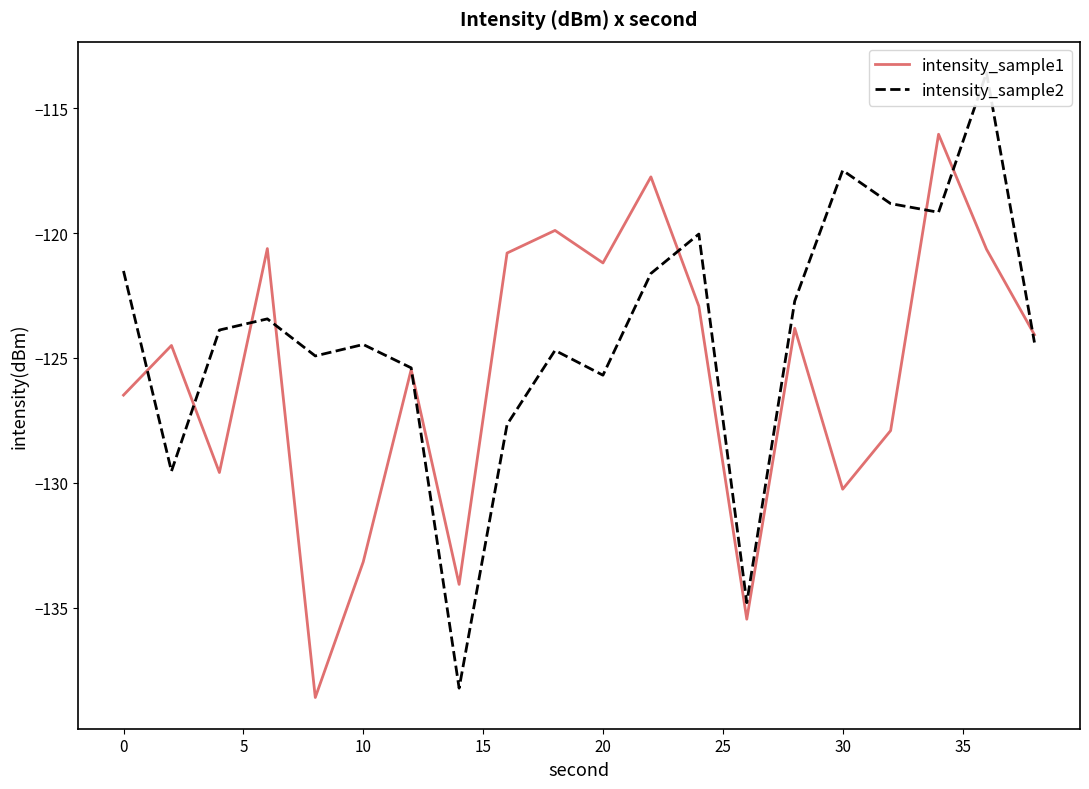

The intensity_sample1 series shows -195.9 at 20. True or false?

False